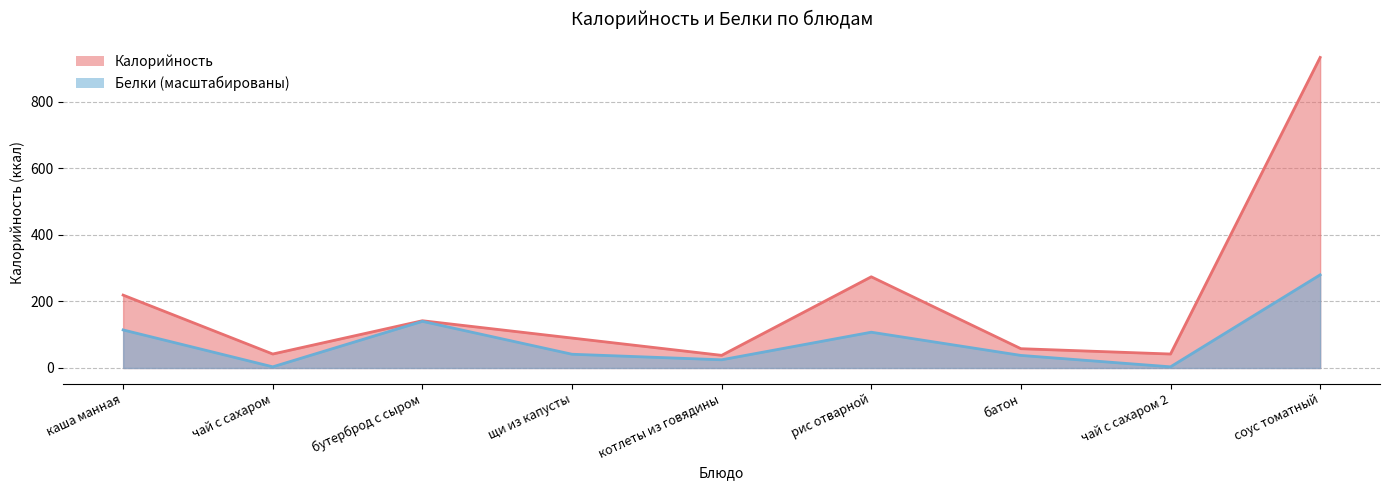

Does the chart display data point markers on the line(s)?

No